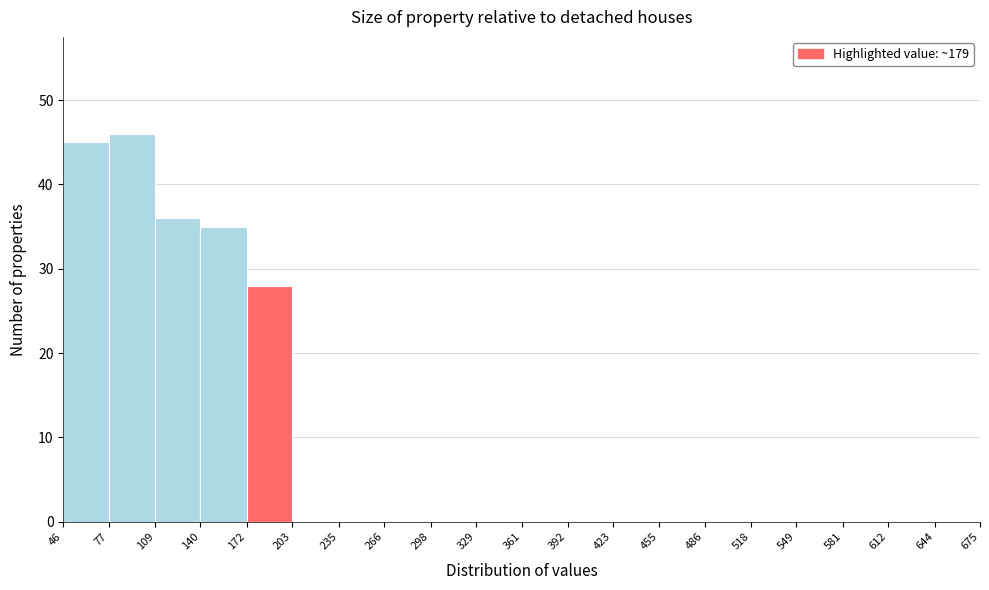

What is the height of the bar covering 140 to 172 on the x-axis? The values are not printed on the chart, so give them approximately, as read against the axis.

35